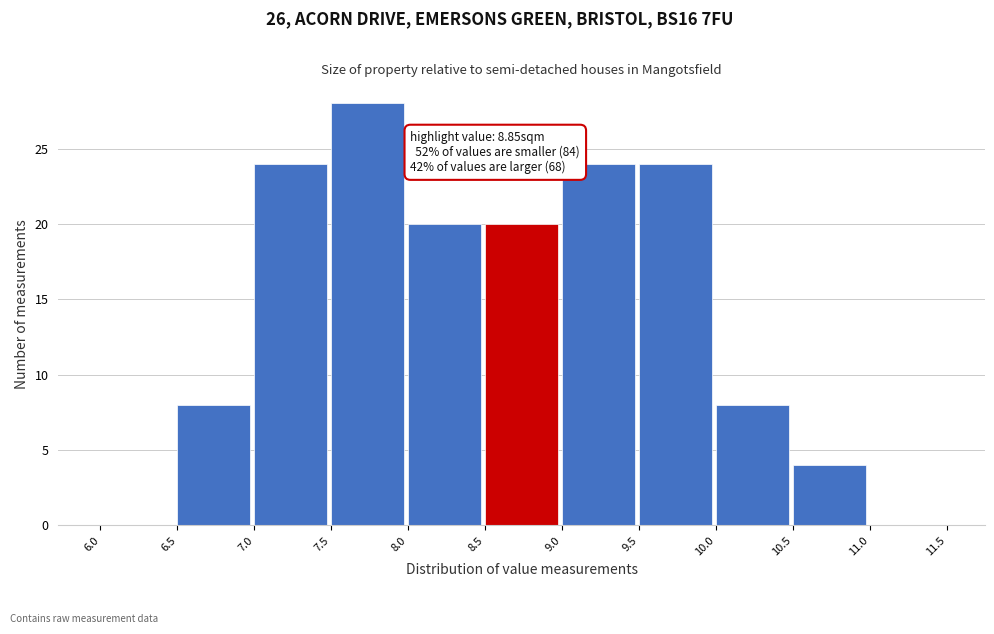

Which range on the x-axis has the tallest bar?

7.5 to 8.0